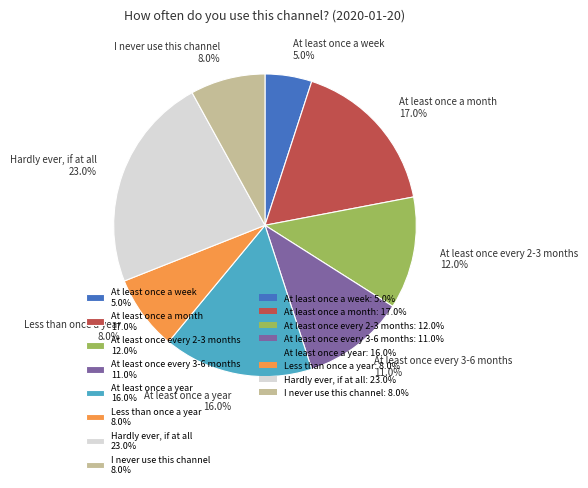

To the nearest percent, what portion does At least once every 3-6 months represent?

11%